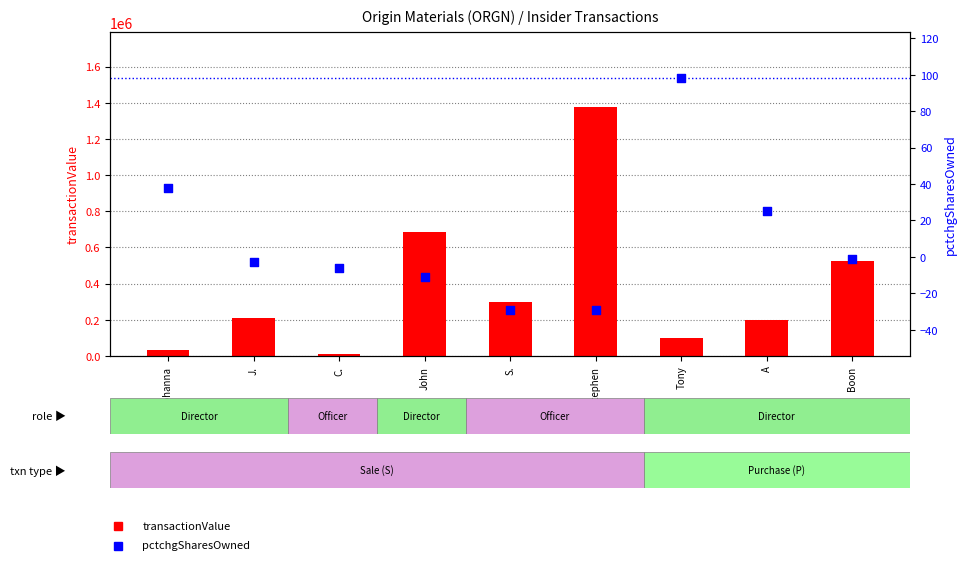

At which category is the sum across all series the highest?

Stephen